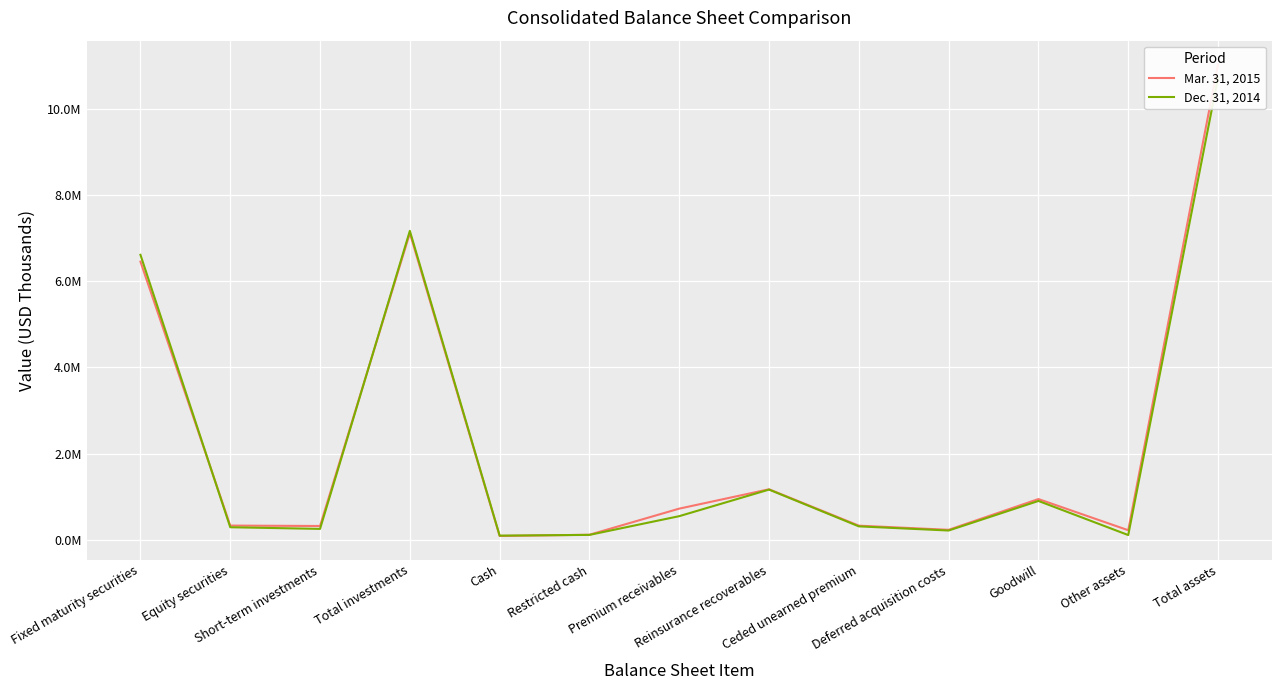

Reading right to left, list all the values displayed in this chart.

Mar. 31, 2015: Total assets=11026297	Other assets=226942	Goodwill=949351	Deferred acquisition costs=236661	Ceded unearned premium=332646	Reinsurance recoverables=1176141	Premium receivables=727615	Restricted cash=122526	Cash=93464	Total investments=7112361	Short-term investments=325154	Equity securities=334763	Fixed maturity securities=6452444
Dec. 31, 2014: Total assets=10714346	Other assets=115239	Goodwill=905636	Deferred acquisition costs=220321	Ceded unearned premium=316715	Reinsurance recoverables=1168900	Premium receivables=553027	Restricted cash=119010	Cash=102093	Total investments=7164906	Short-term investments=258186	Equity securities=296352	Fixed maturity securities=6610368